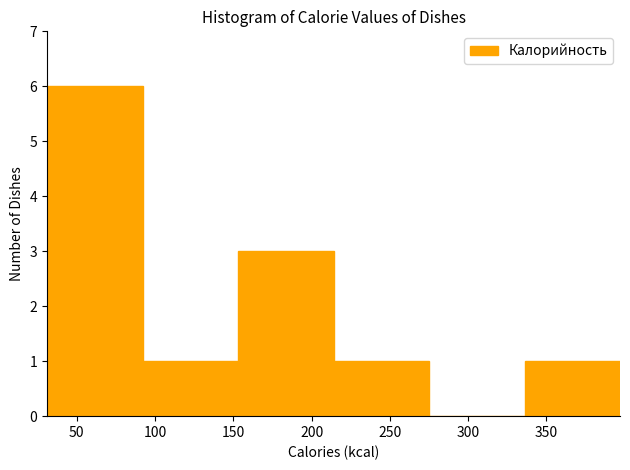

Which range on the x-axis has the tallest bar?

31 to 92